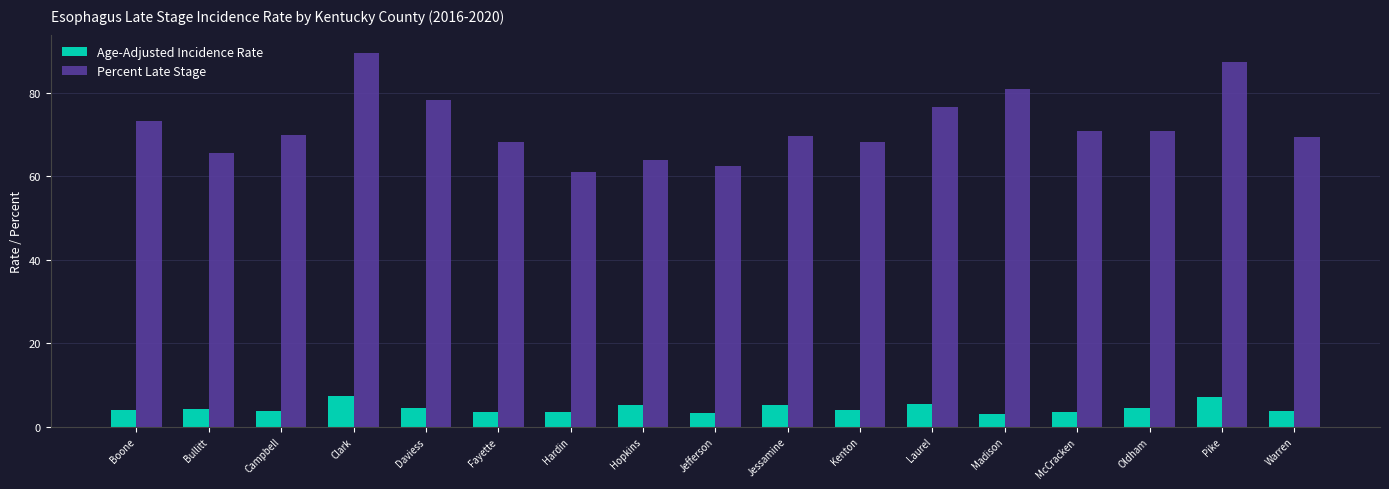

What is the approximate value of Percent Late Stage at Clark?

89.5